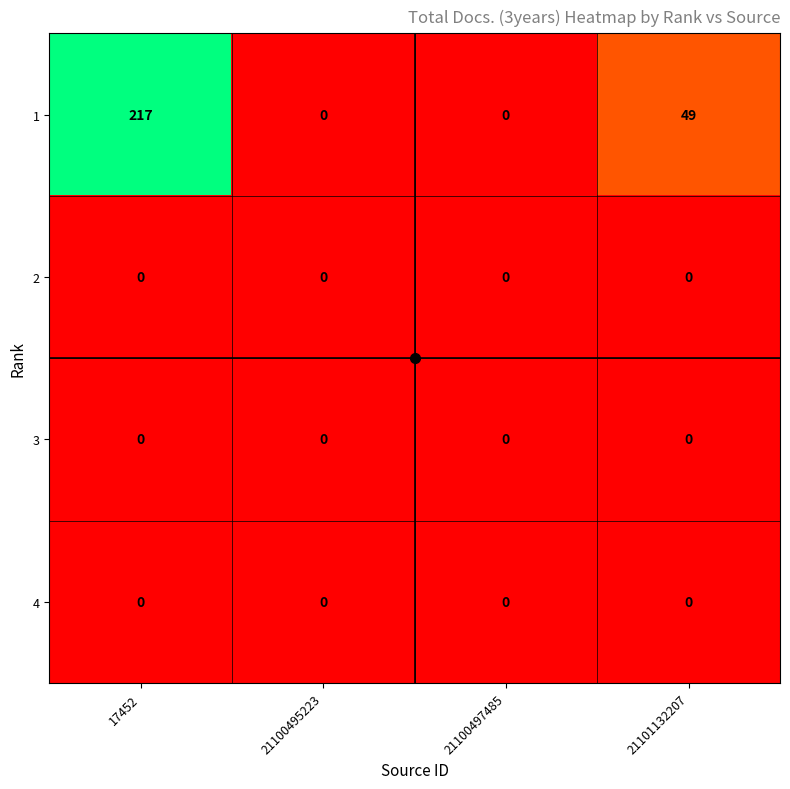

What is the difference between the maximum and minimum values in the 1 series?

217